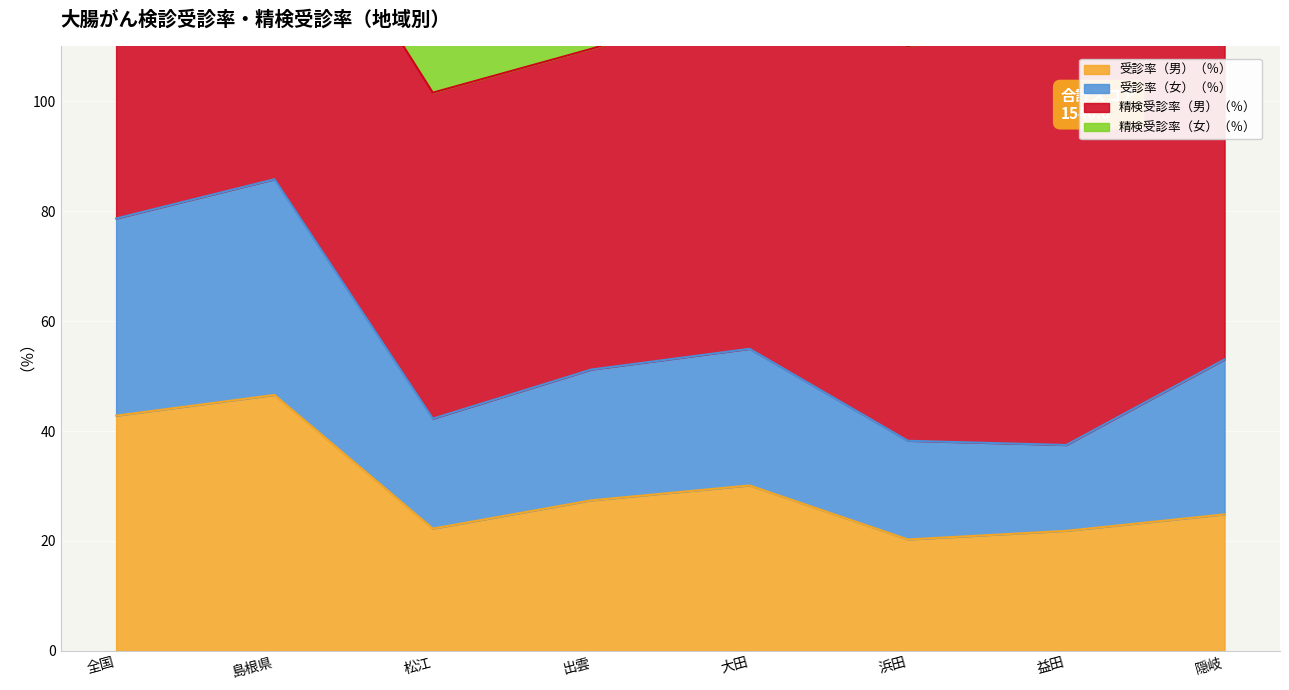

True or false: 受診率（男）（％） has more than 0 points higher than both neighbors.

True